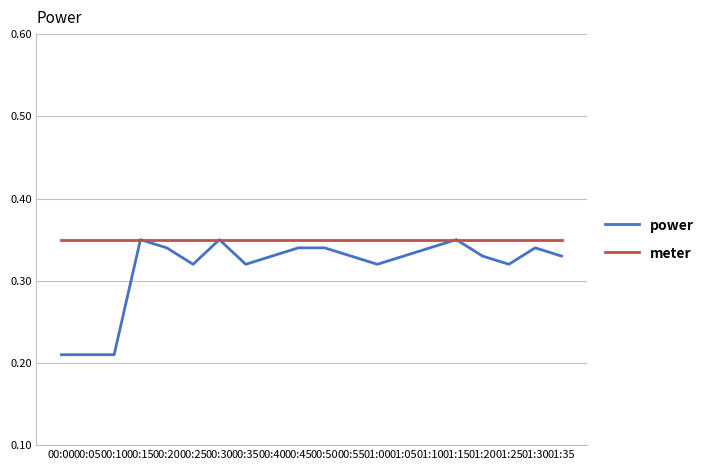

List the series in order of their overall mean, highest first.

meter, power